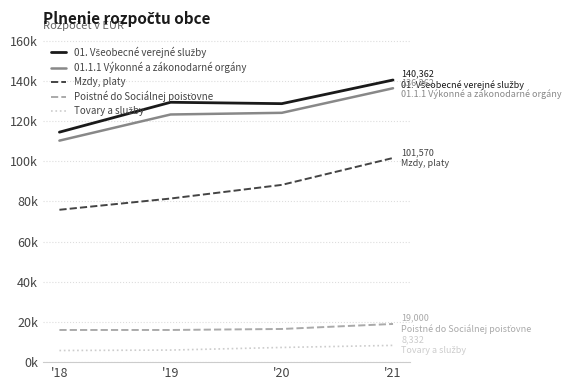

How many interior local peaks does the 01. Všeobecné verejné služby series have?

1